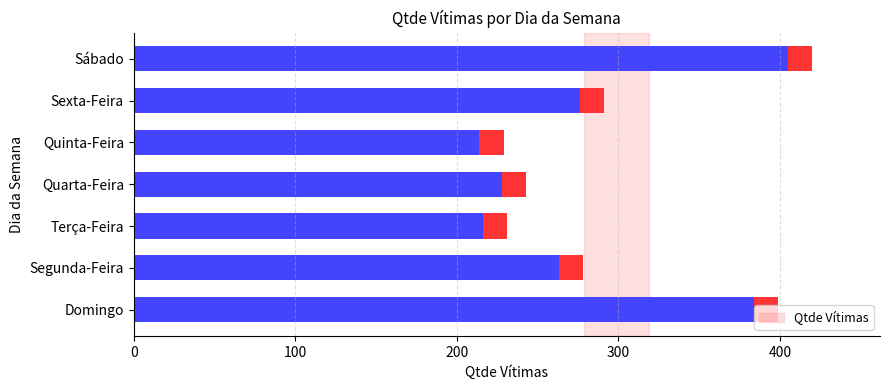

The chart shows a value of 177 at 6. True or false?

False